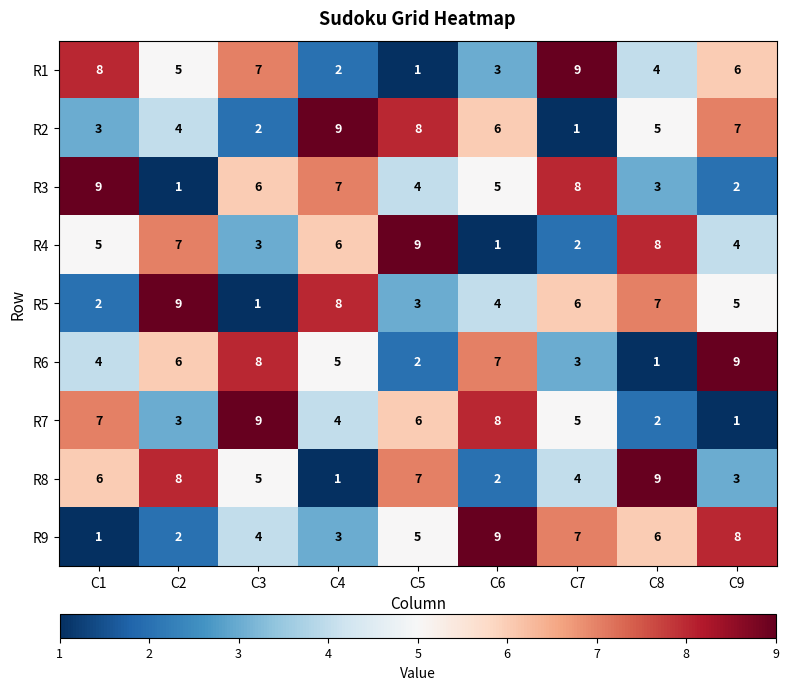

The value of R7 at C2 is 1. True or false?

False